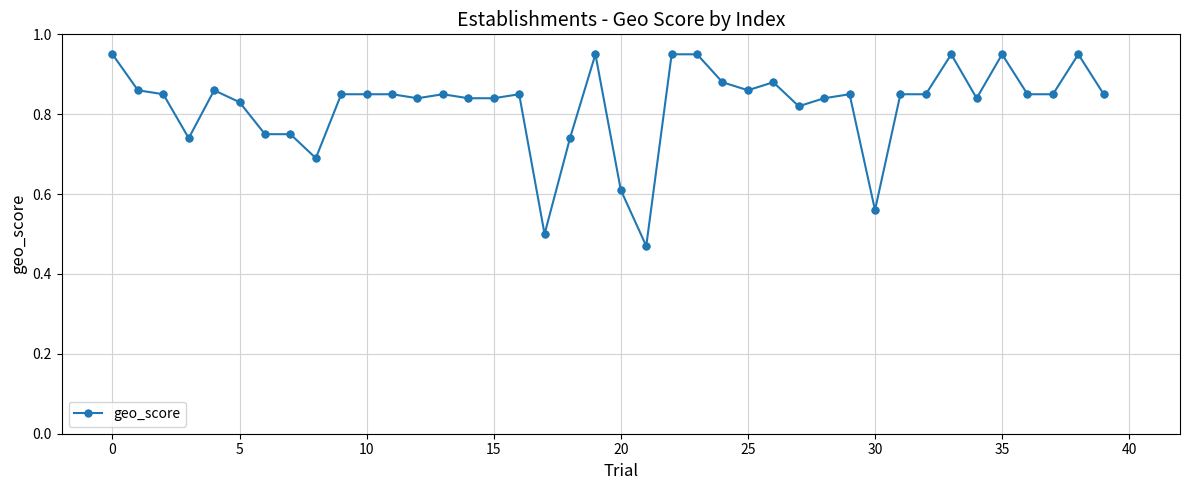

True or false: the data has more than 1 interior local peaks.

True